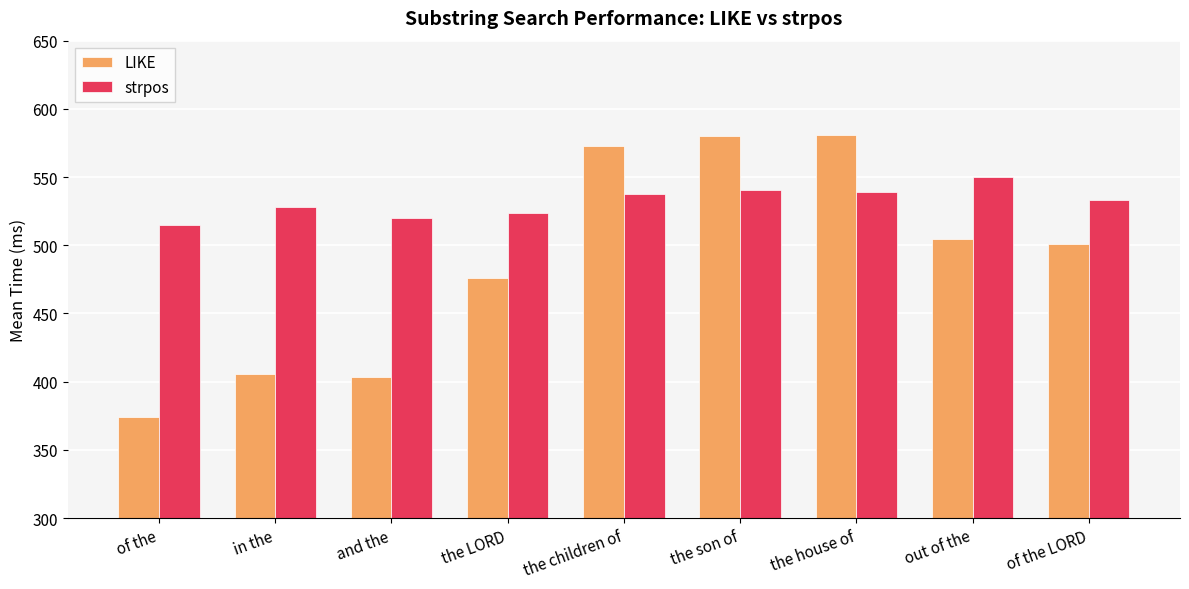

The value of LIKE at of the is 374.0. True or false?

True